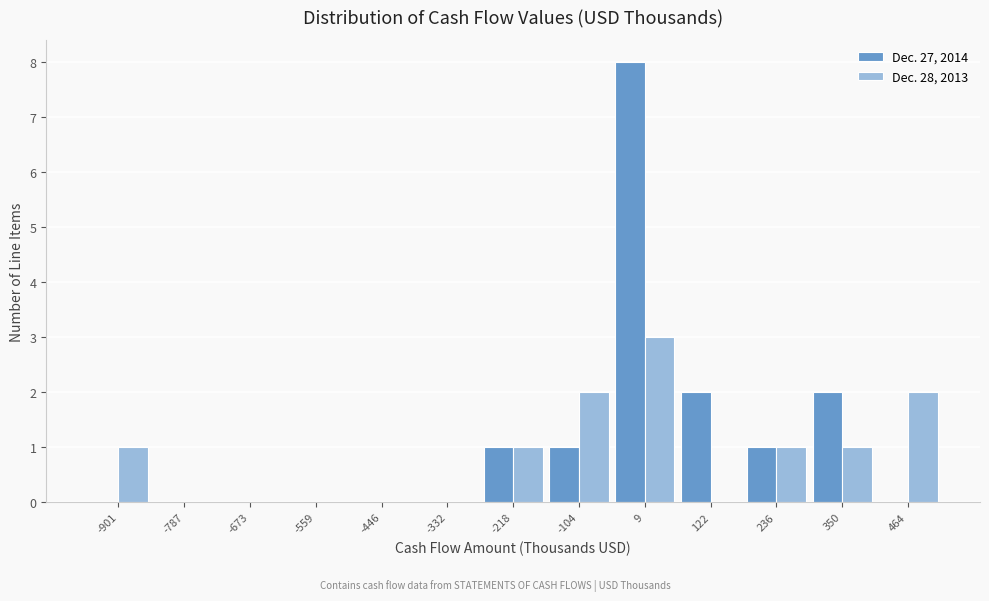

In the Dec. 27, 2014 series, which range on the x-axis has the tallest bar?

-40 to 60